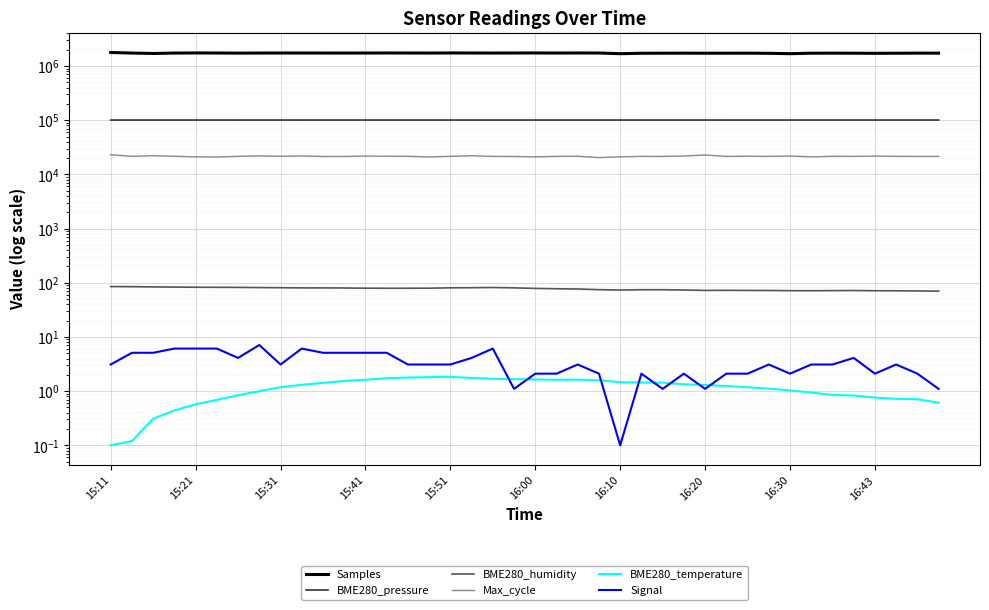

True or false: Samples has more than 2 interior local peaks.

True